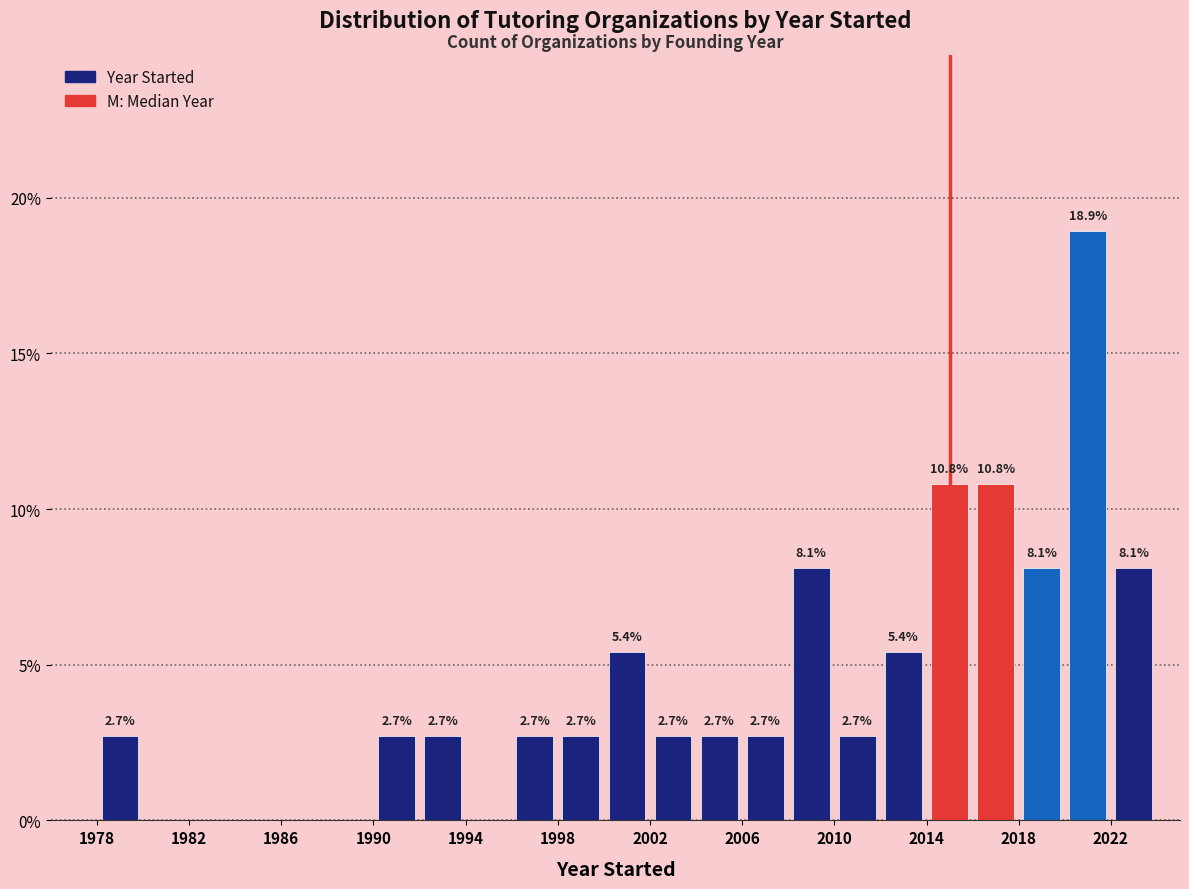

Which range on the x-axis has the tallest bar?

2020 to 2022